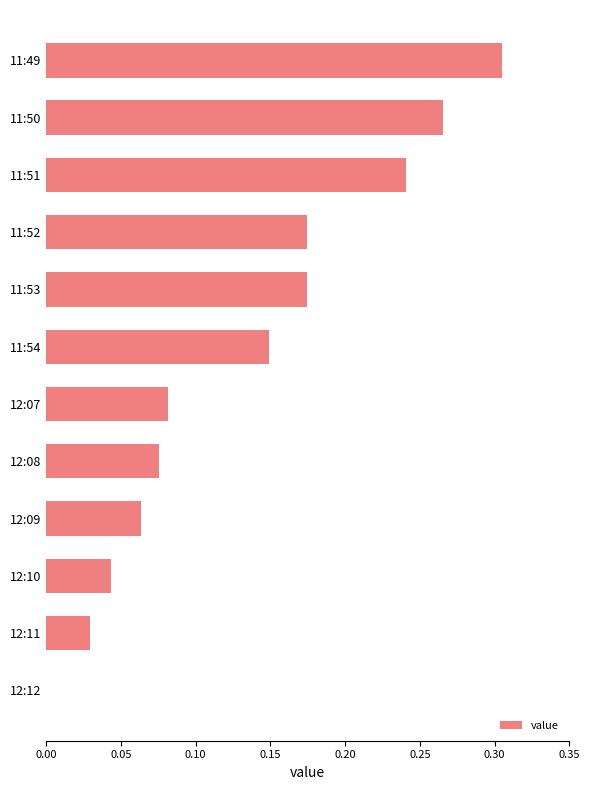

Between 11:51 and 11:52, which is larger?

11:51